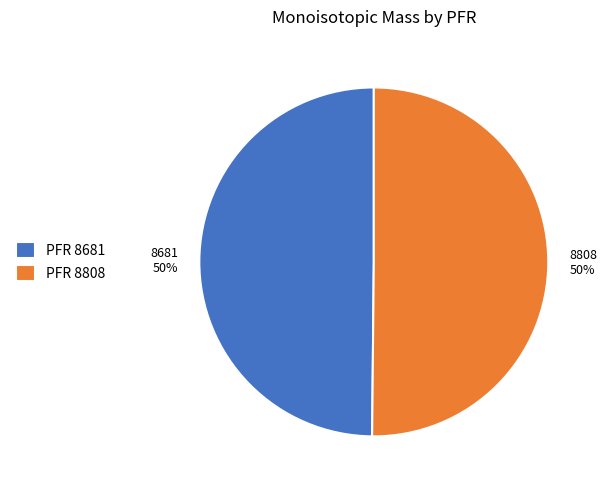

True or false: 8681 accounts for 56% of the total.

False